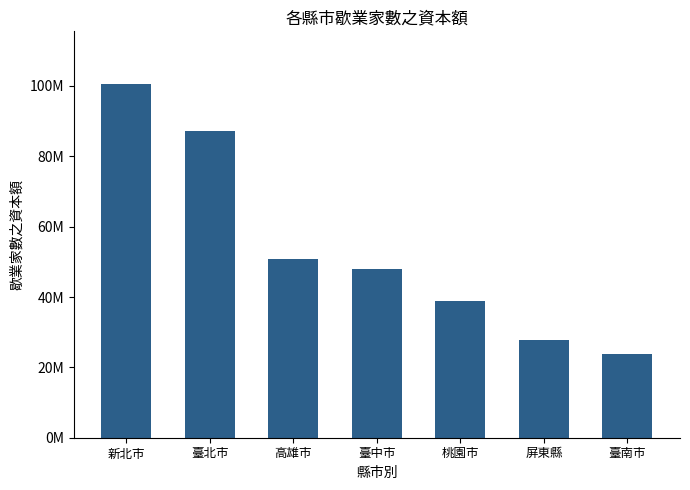

Are the bars horizontal?

No